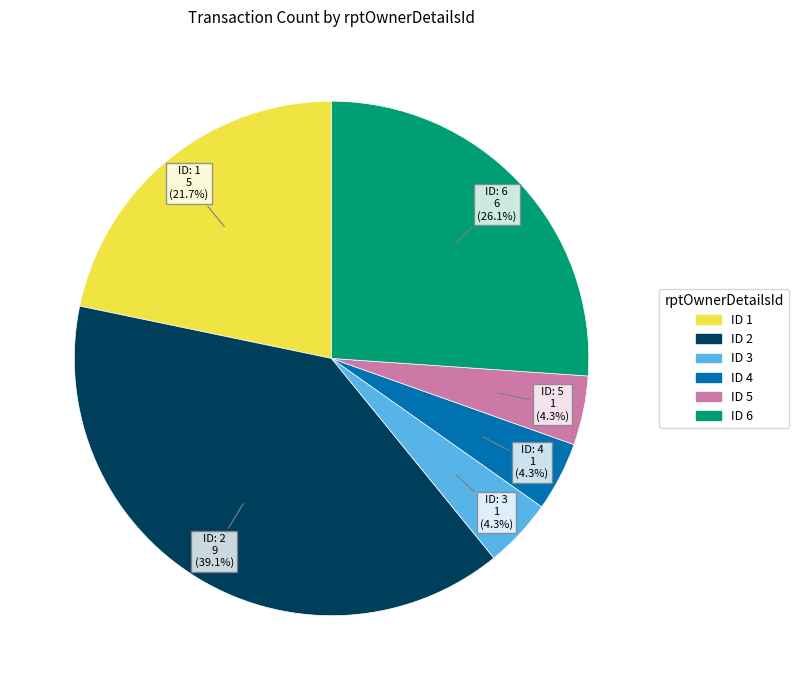

Is there a majority slice in this chart?

No